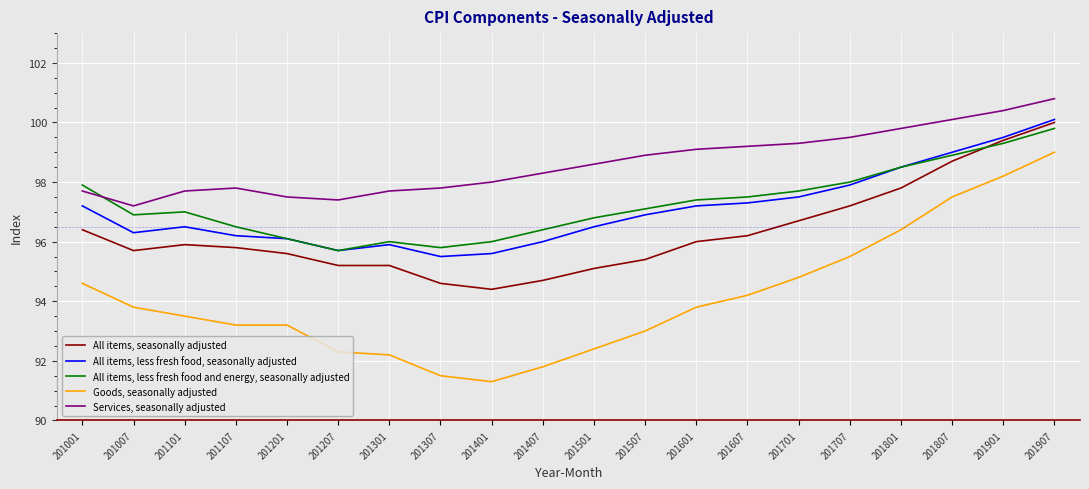

What is the sum of the All items, less fresh food, seasonally adjusted values at 201607 and 201501?

193.8